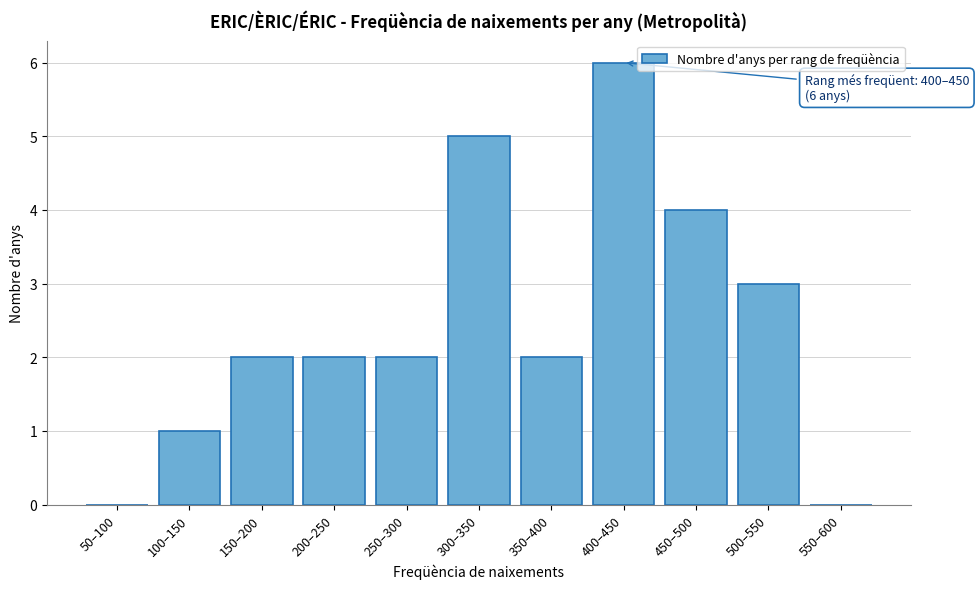

Reading right to left, transcribe all the data shown in this chart.

550–600=0	500–550=3	450–500=4	400–450=6	350–400=2	300–350=5	250–300=2	200–250=2	150–200=2	100–150=1	50–100=0